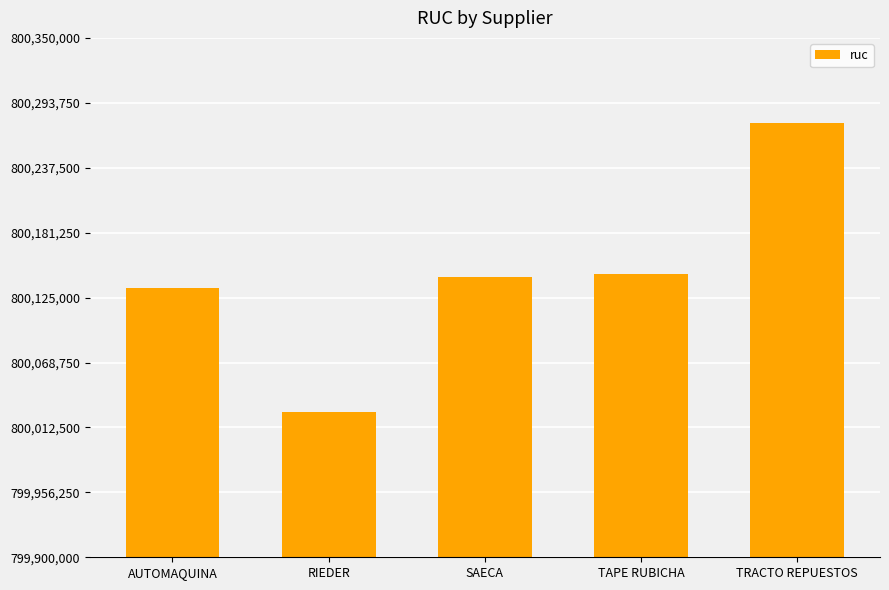

Is it true that the value at TAPE RUBICHA is 1337236959?

False